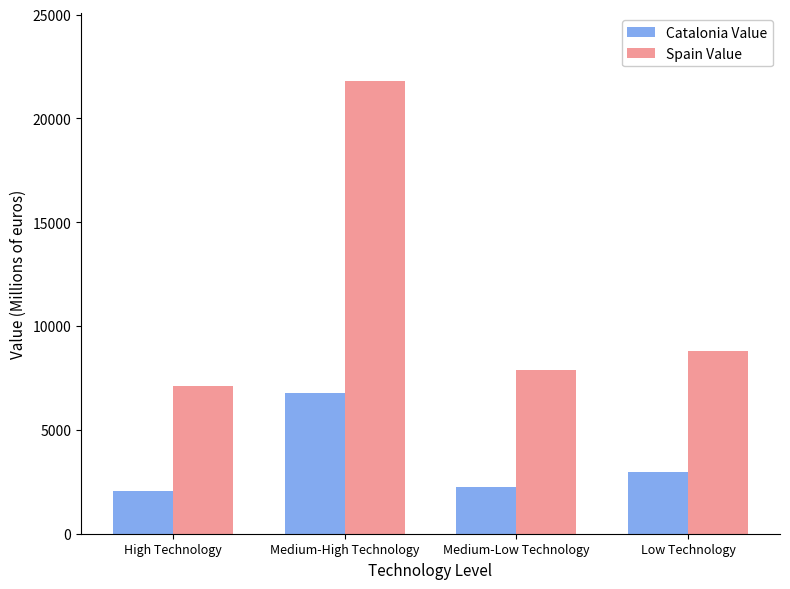

What is the value of the Spain Value bar at the 1st from the left?

7135.2